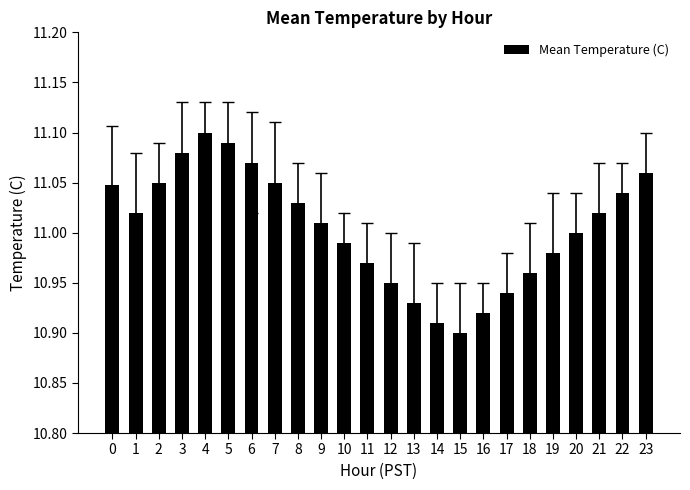

Is it true that the value at 12 is 7.0?

False